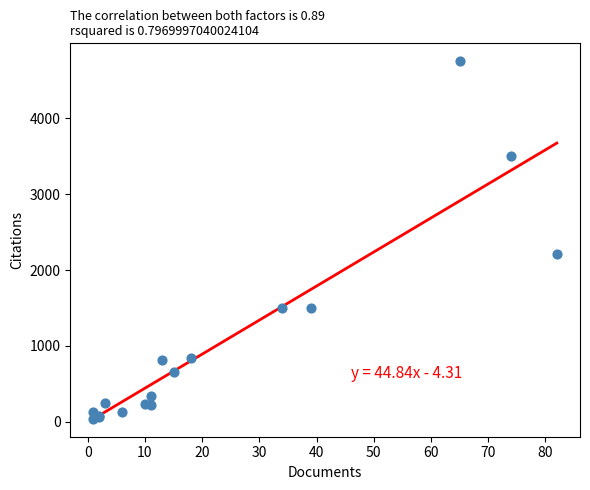

What Y value in the scatter plot is closest to 2397?

2213